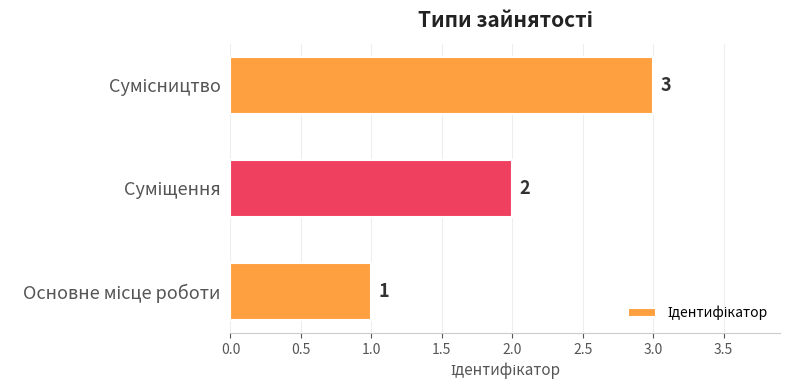

What is the maximum value shown in the chart?

3